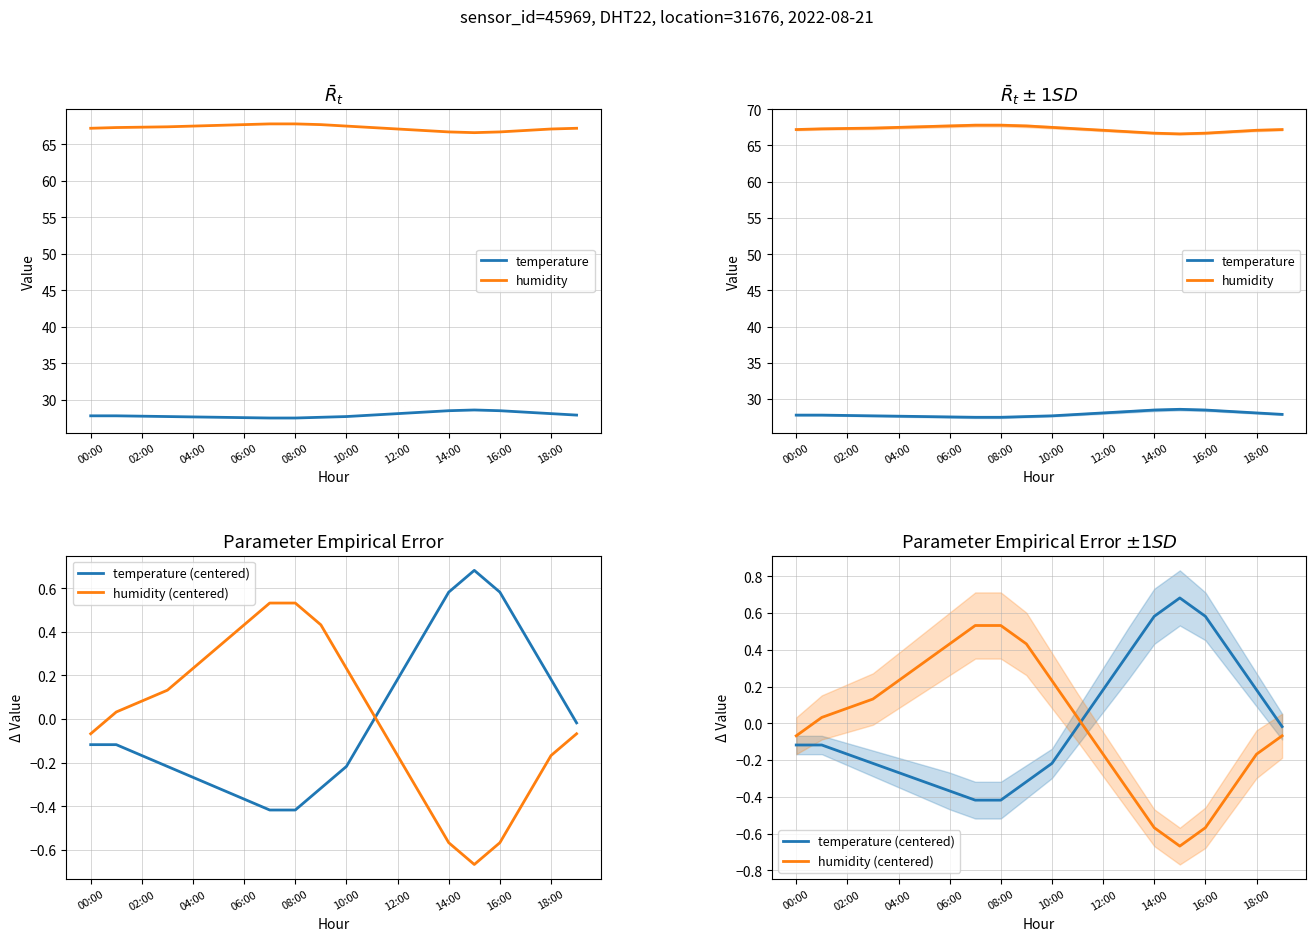

Reading left to right, what are all the values shown in this chart?

temperature: 27.8	27.8	27.8	27.7	27.6	27.6	27.6	27.5	27.5	27.6	27.7	27.9	28.1	28.3	28.5	28.6	28.5	28.3	28.1	27.9
humidity: 67.2	67.3	67.3	67.4	67.5	67.6	67.7	67.8	67.8	67.7	67.5	67.3	67.1	66.9	66.7	66.6	66.7	66.9	67.1	67.2
temperature (centered): -0.1	-0.1	-0.2	-0.2	-0.3	-0.3	-0.4	-0.4	-0.4	-0.3	-0.2	-0.0	0.2	0.4	0.6	0.7	0.6	0.4	0.2	-0.0
humidity (centered): -0.1	0.0	0.1	0.1	0.2	0.3	0.4	0.5	0.5	0.4	0.2	0.0	-0.2	-0.4	-0.6	-0.7	-0.6	-0.4	-0.2	-0.1